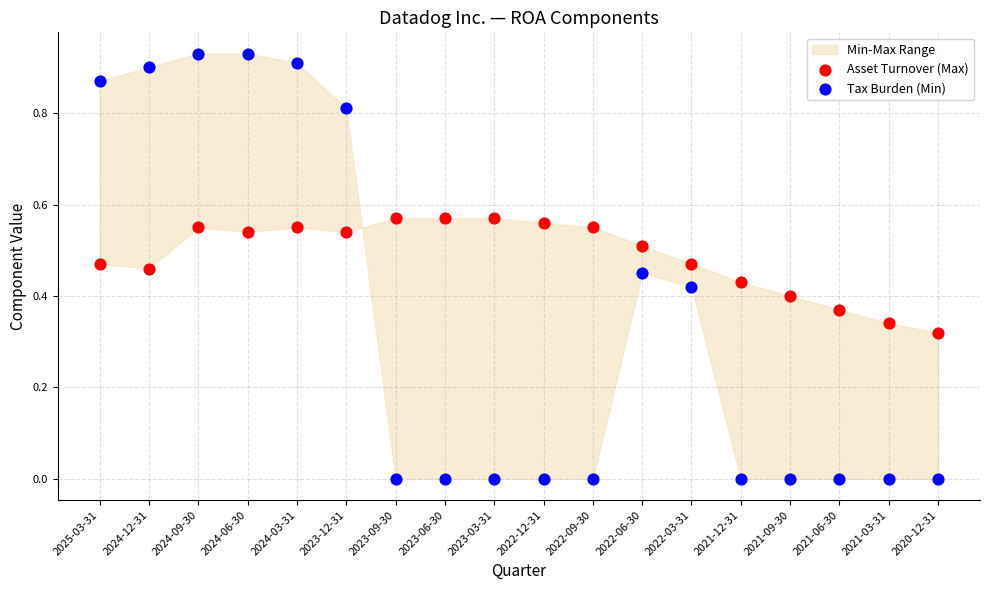

Which series has the largest Y range (max minus min)?

Tax Burden (Min)